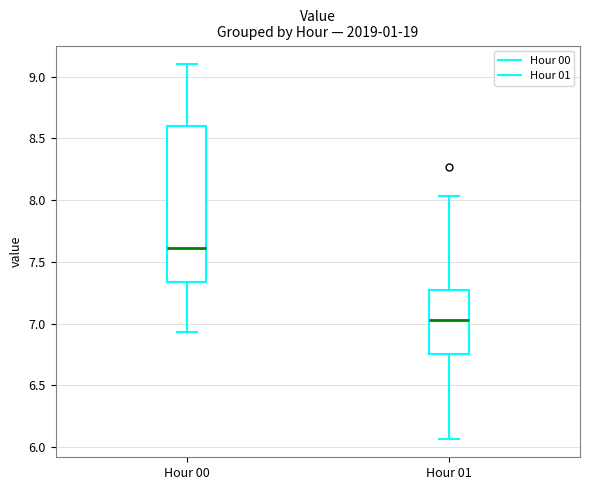

Reading left to right, read every box against the y-axis: the position of its median line, the range the box covers, and the ends of its whiskers. The values are not printed on the chart, so give them approximately, as read against the axis.

Hour 00: median 7.60, box 7.35 to 8.60, whiskers 6.95 to 9.10
Hour 01: median 7.05, box 6.75 to 7.30, whiskers 6.05 to 8.05